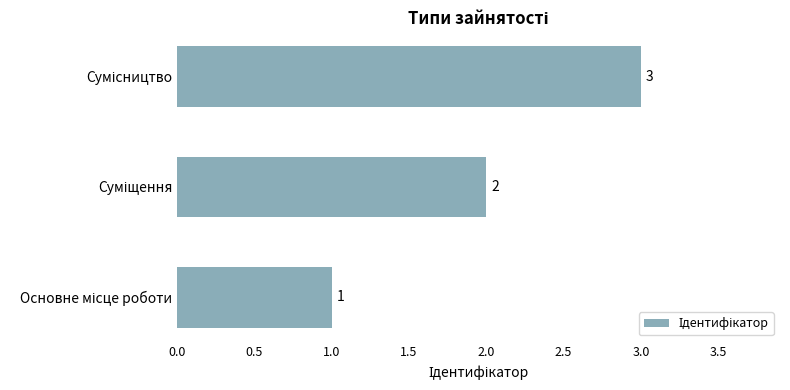

What is the sum of all values?

6